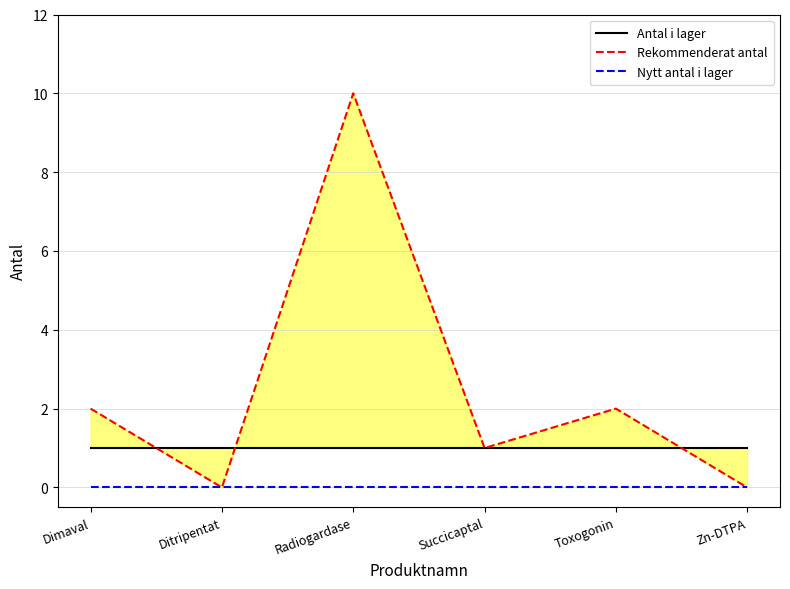

True or false: Nytt antal i lager has more than 0 interior local peaks.

False